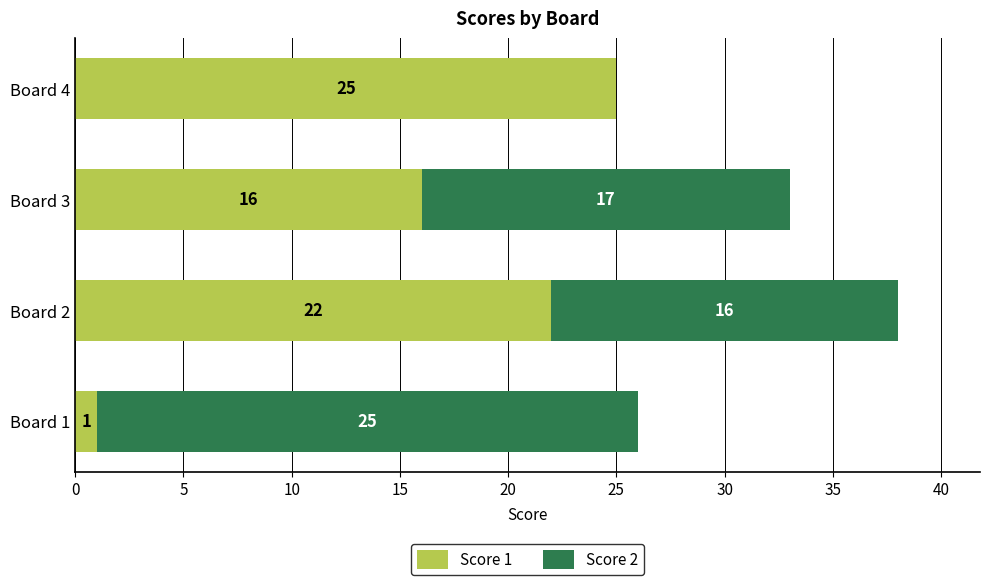

What is the highest value of the Score 1 series?

25